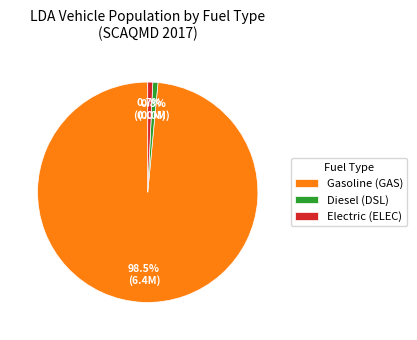

Does Electric (ELEC) represent more than half of the total?

No